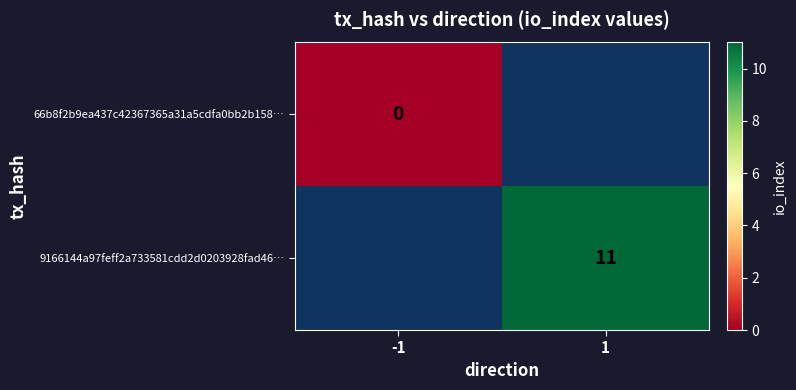

Is it true that 9166144a97feff2a733581cdd2d0203928fad46… equals 11 at 1?

True